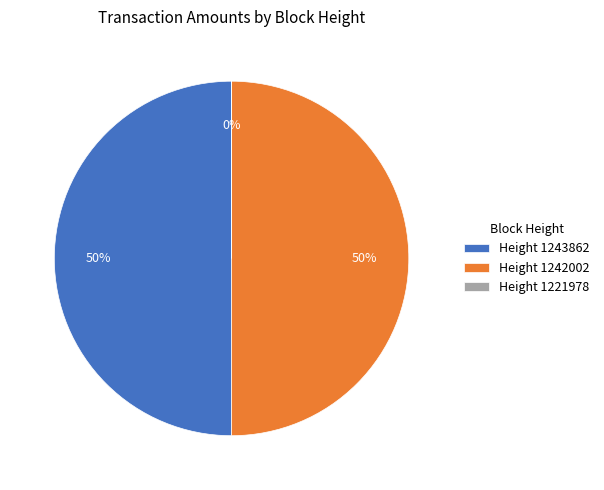

To the nearest percent, what portion does Height 1243862 represent?

50%